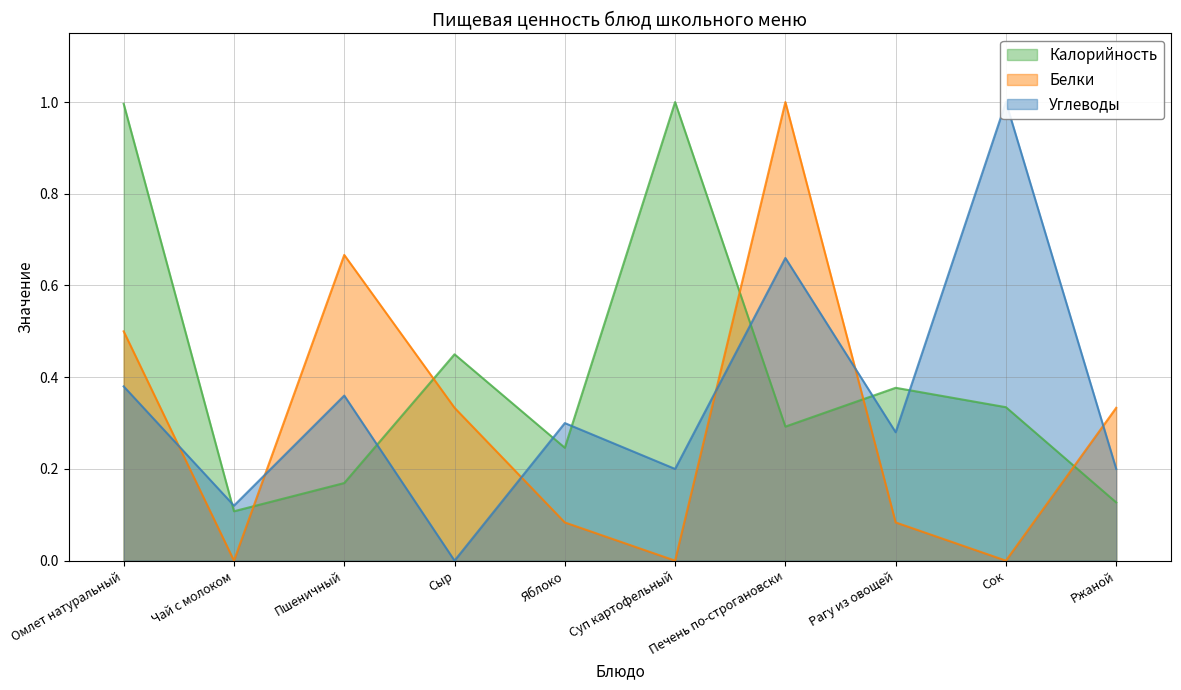

At which category is the sum across all series the highest?

Печень по-строгановски